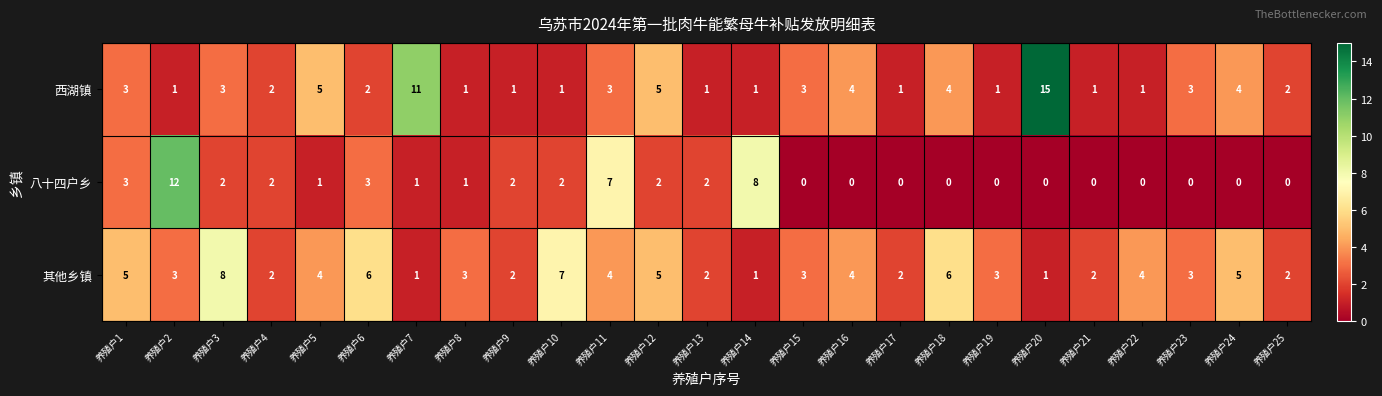

Which label corresponds to the largest value in the chart?

养殖户20